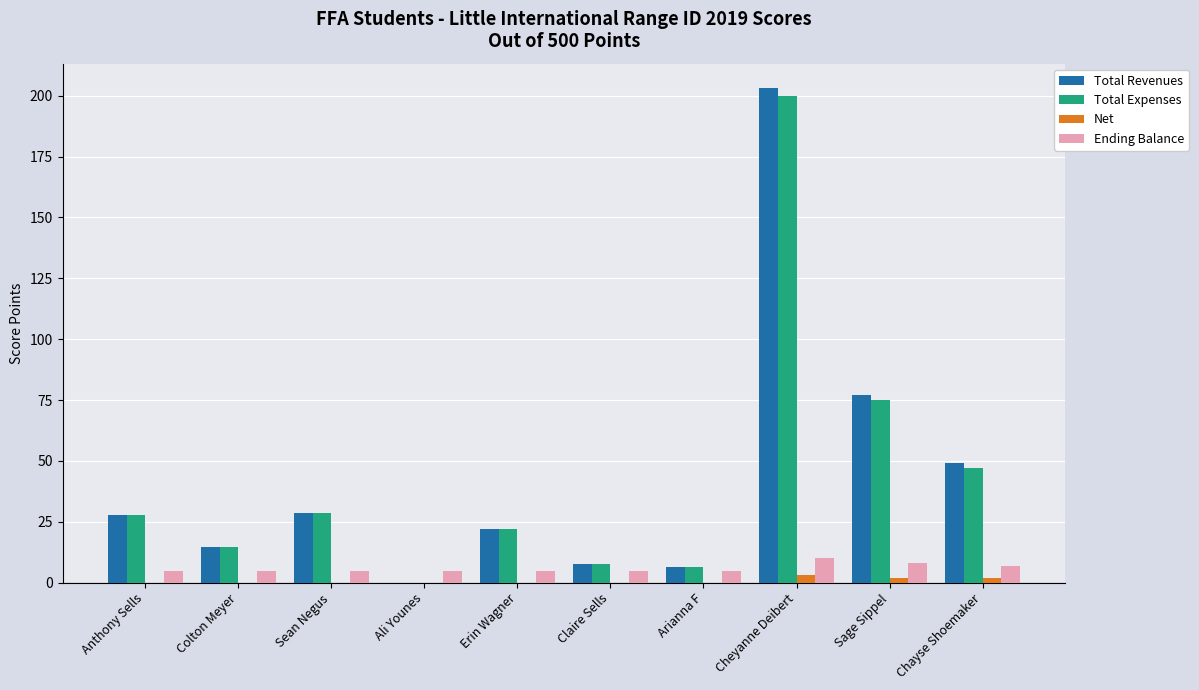

What is the sum of the Ending Balance values at Ali Younes and Colton Meyer?

10.0